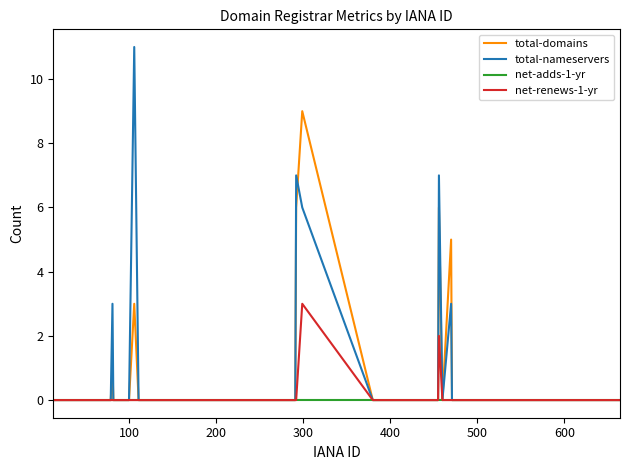

Which series has the largest total across all categories?

total-nameservers